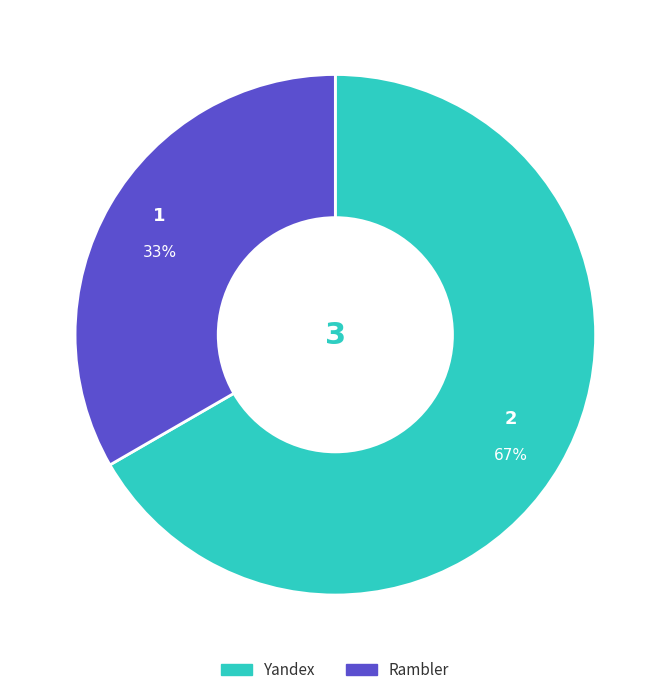

Is there a majority slice in this chart?

Yes